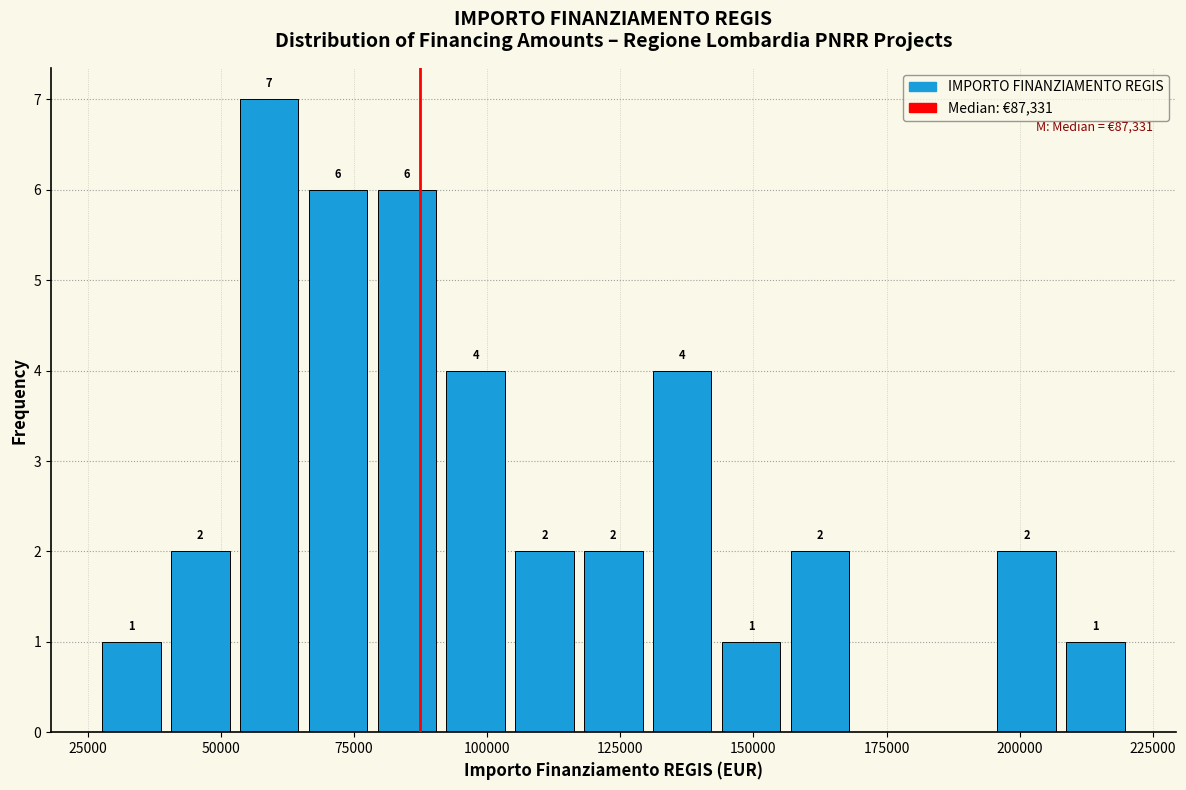

Read against the x-axis, roughly where is the centre of the tallest bar?

60000